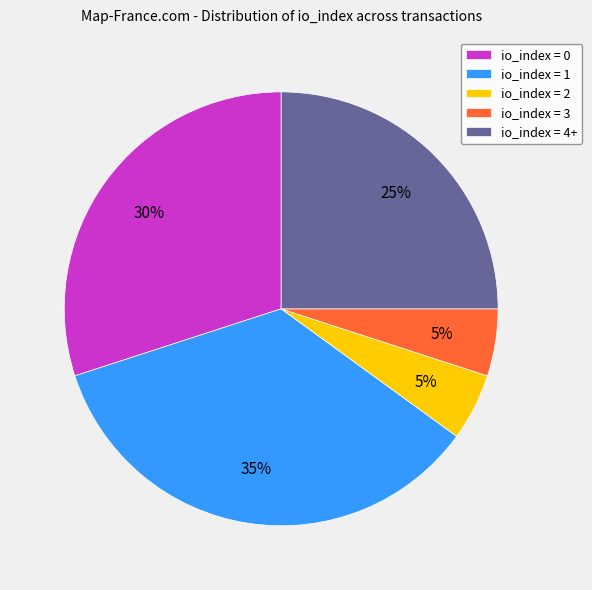

Do io_index = 2 and io_index = 0 together represent more than half of the pie?

No